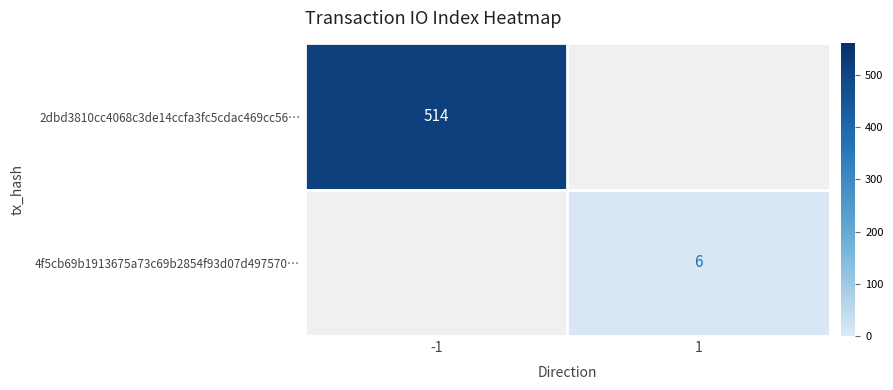

The value of 2dbd3810cc4068c3de14ccfa3fc5cdac469cc56… at -1 is 271. True or false?

False